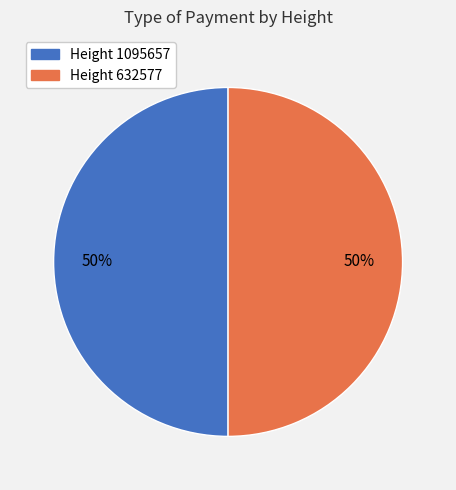

To the nearest percent, what is the average slice percentage?

50%